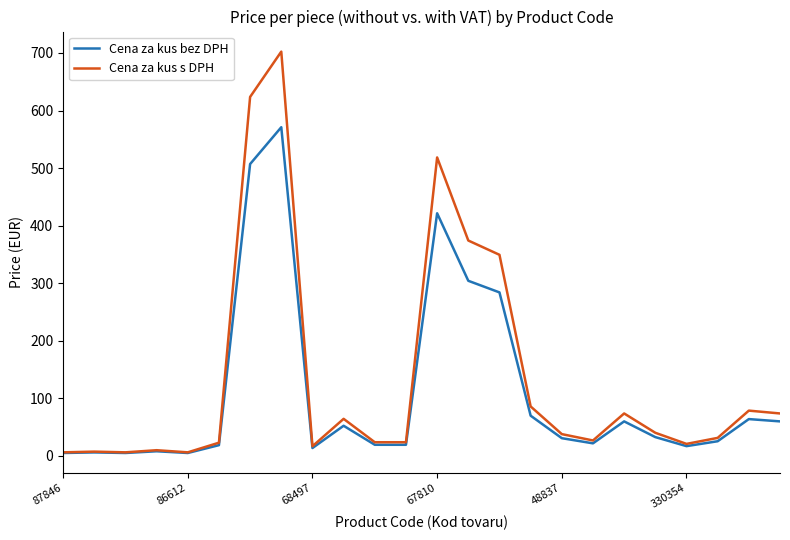

List the series in order of their peak value, highest first.

Cena za kus s DPH, Cena za kus bez DPH